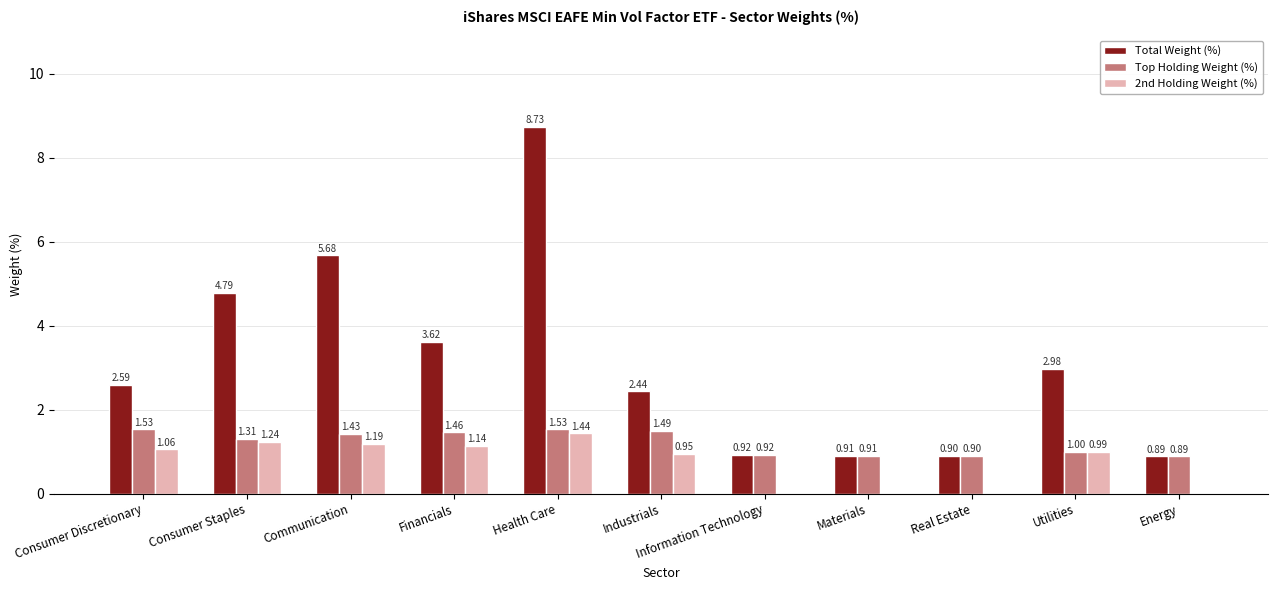

Is the value of Total Weight (%) at Materials greater than the value of Top Holding Weight (%) at Communication?

No